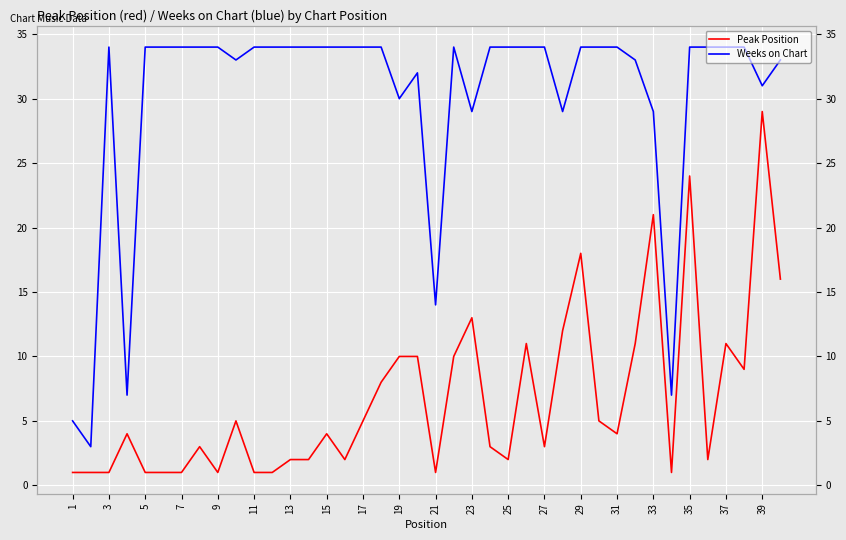

The Weeks on Chart series shows 45 at 23. True or false?

False